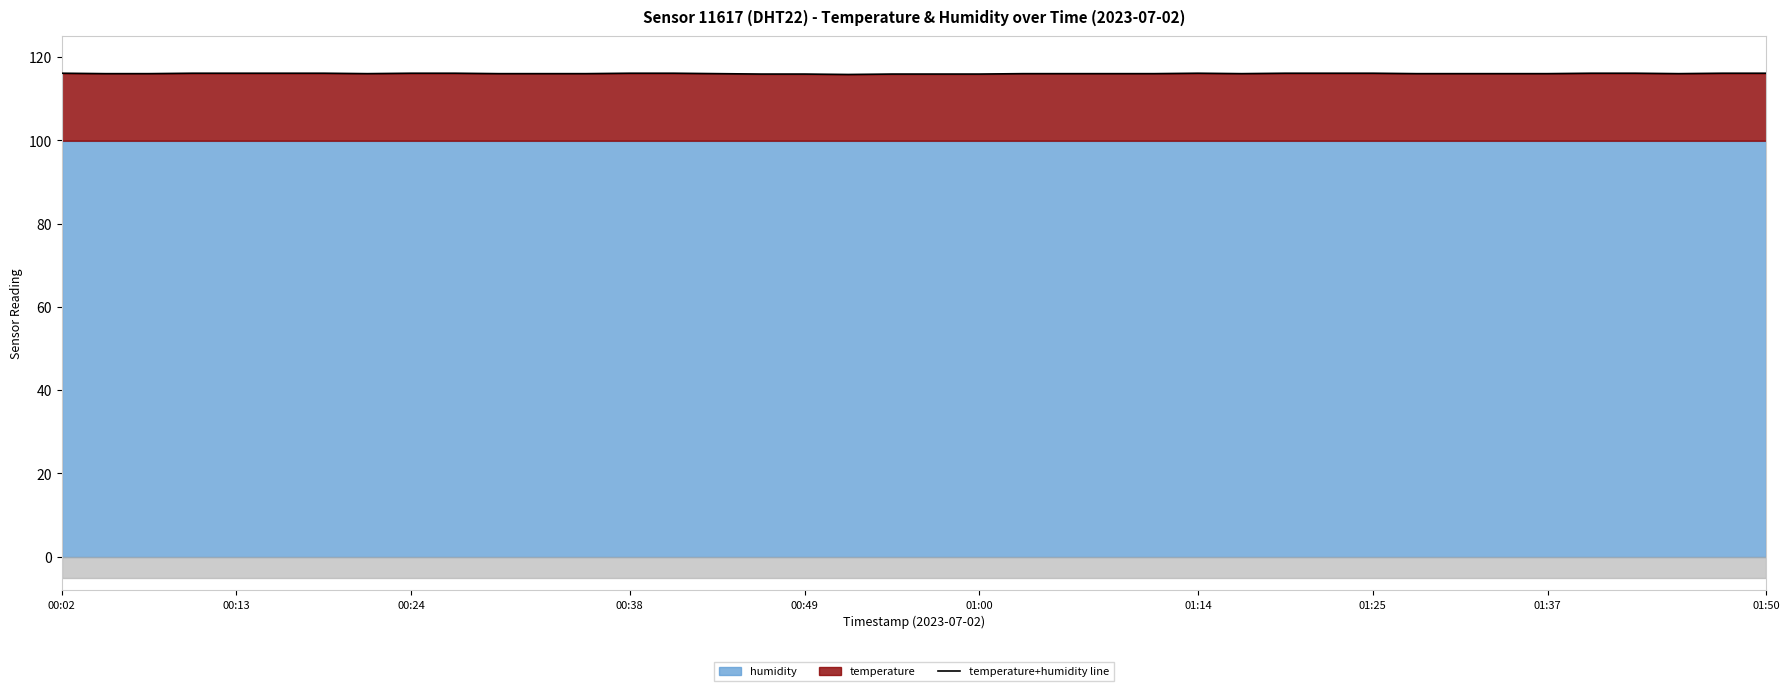

The value at 28 is 26.4. True or false?

False